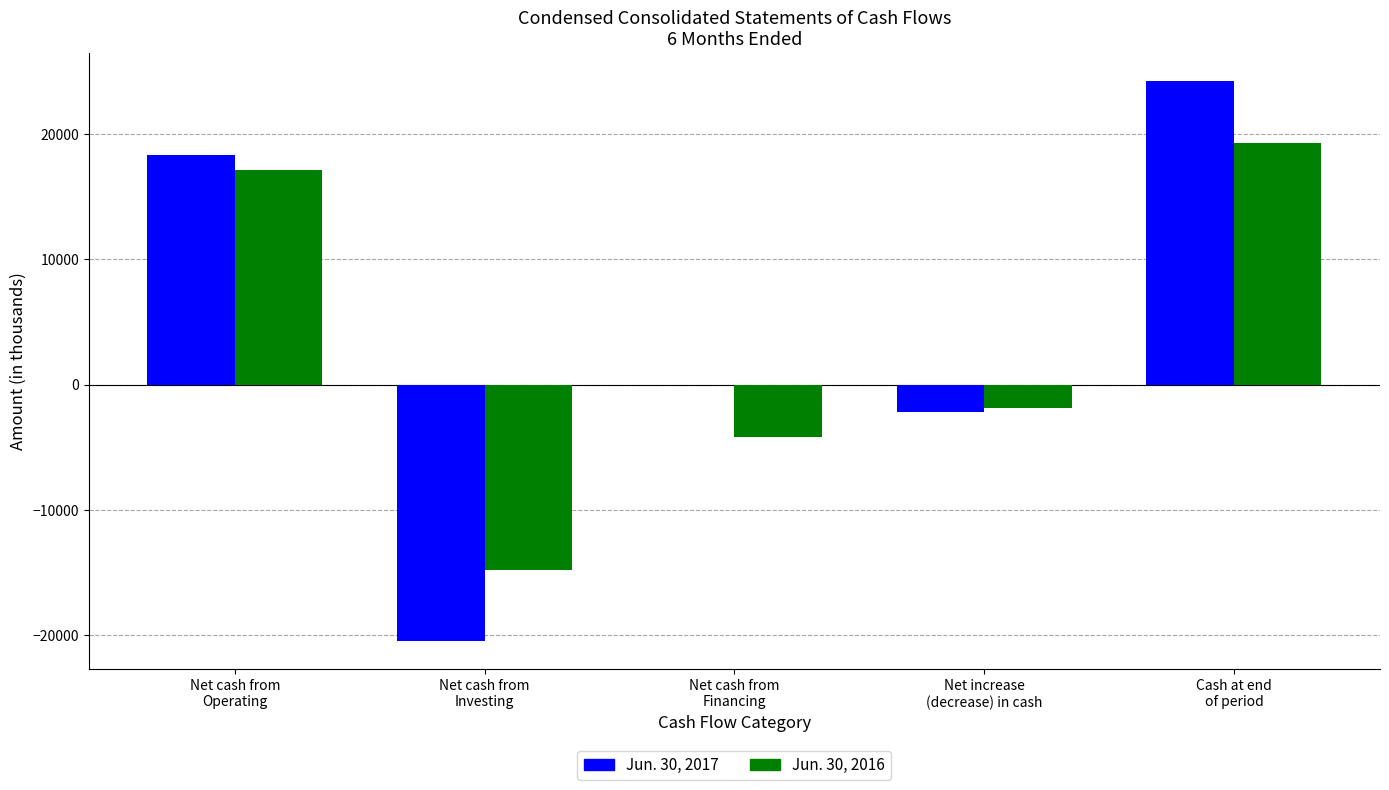

How many groups of bars are there?

5